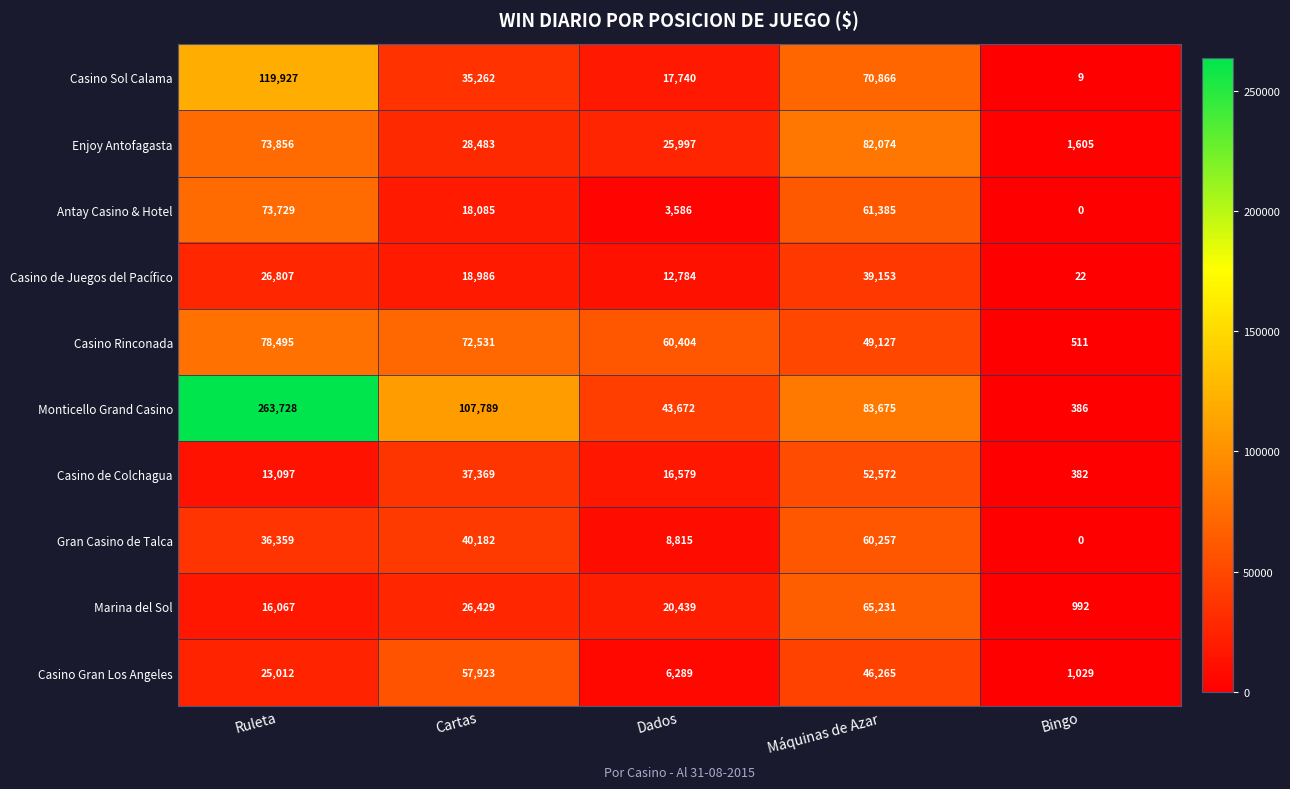

List the series in order of their peak value, lowest first.

Casino de Juegos del Pacífico, Casino de Colchagua, Casino Gran Los Angeles, Gran Casino de Talca, Marina del Sol, Antay Casino & Hotel, Casino Rinconada, Enjoy Antofagasta, Casino Sol Calama, Monticello Grand Casino